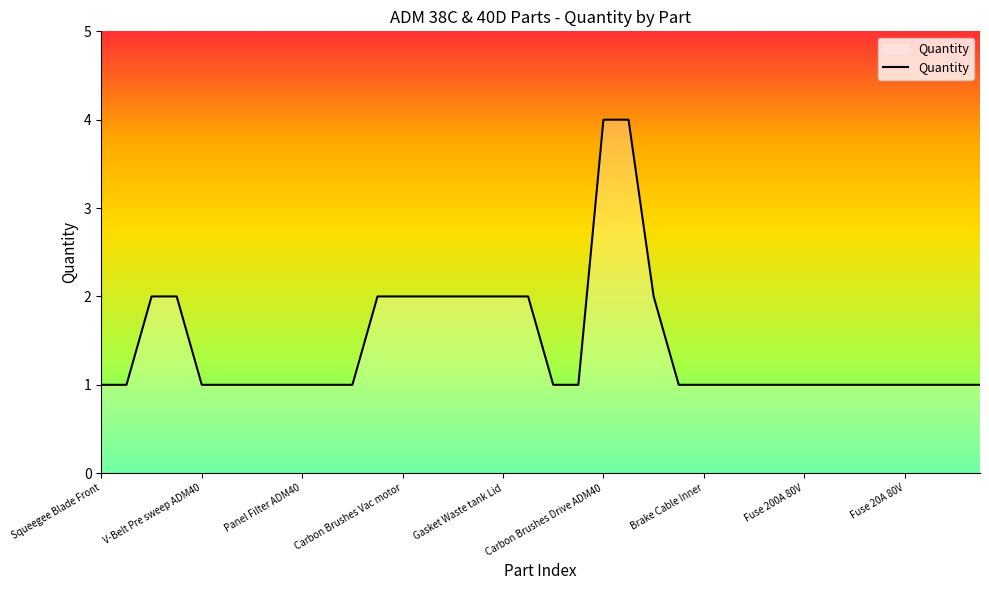

What is the greatest value displayed?

4